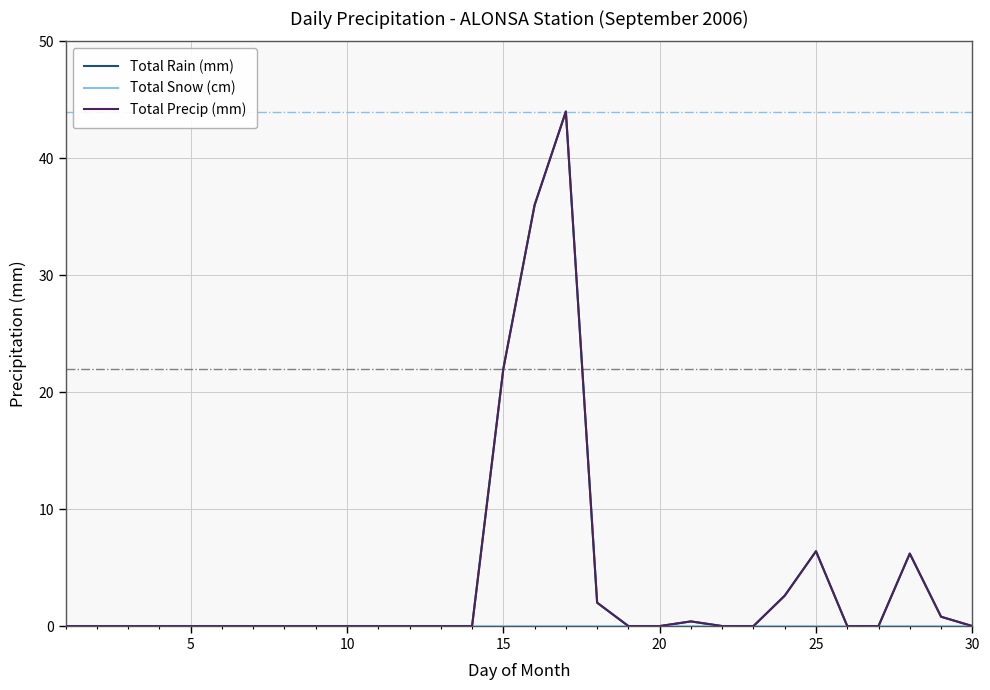

Does the chart display data point markers on the line(s)?

No